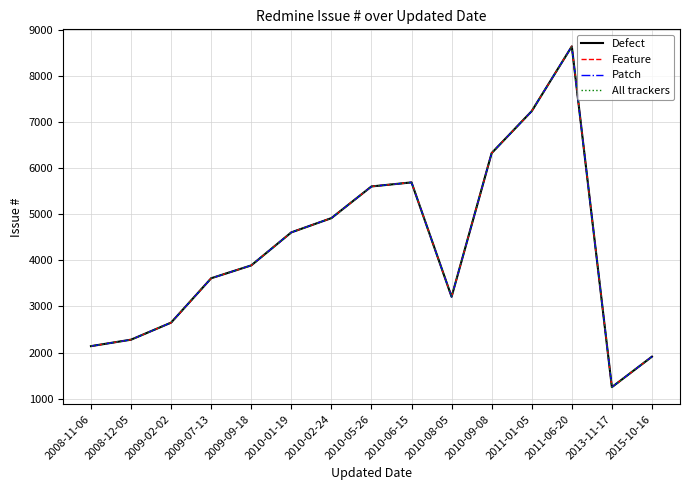

At which label does Feature reach its minimum?

2013-11-17